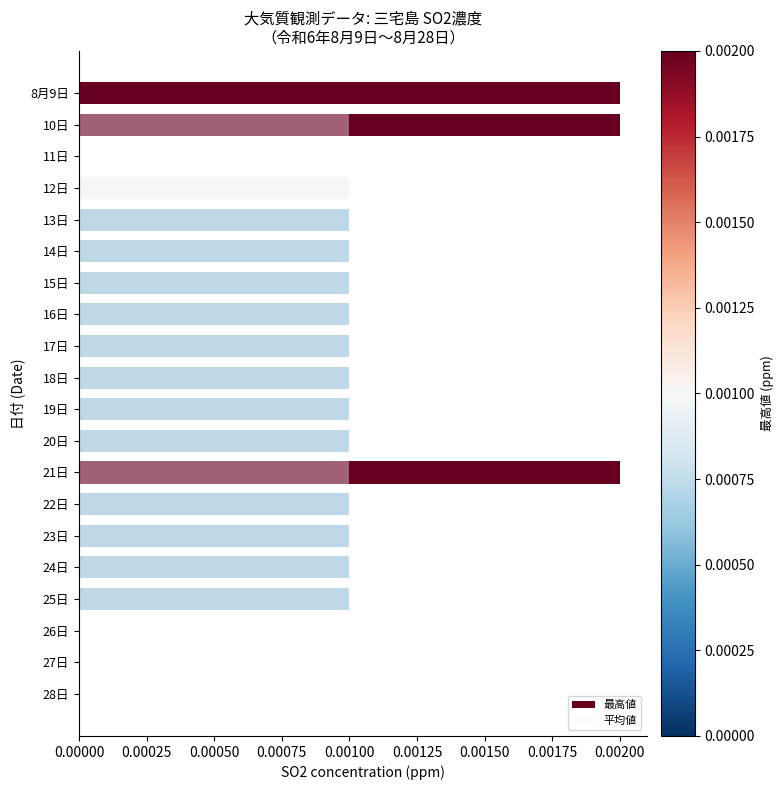

How many data points does each series have?

20